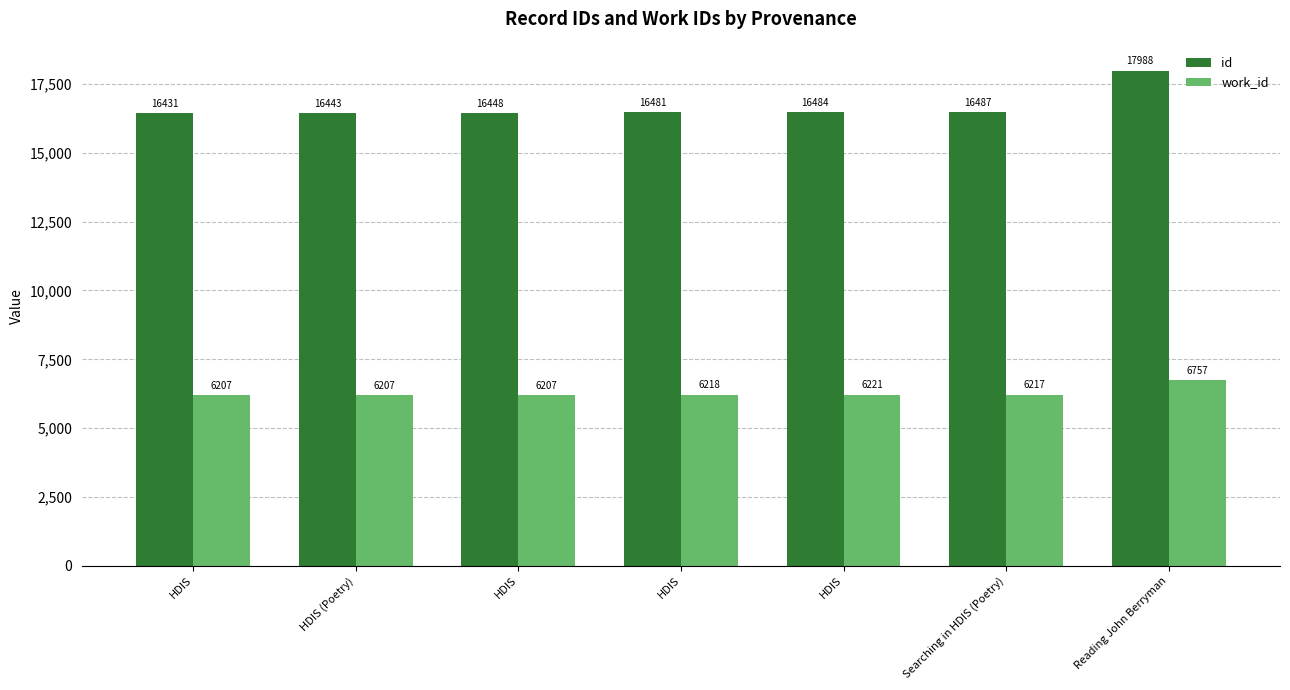

Reading left to right, transcribe all the data shown in this chart.

id: HDIS=16431	HDIS (Poetry)=16443	HDIS=16448	HDIS=16481	HDIS=16484	Searching in HDIS (Poetry)=16487	Reading John Berryman=17988
work_id: HDIS=6207	HDIS (Poetry)=6207	HDIS=6207	HDIS=6218	HDIS=6221	Searching in HDIS (Poetry)=6217	Reading John Berryman=6757